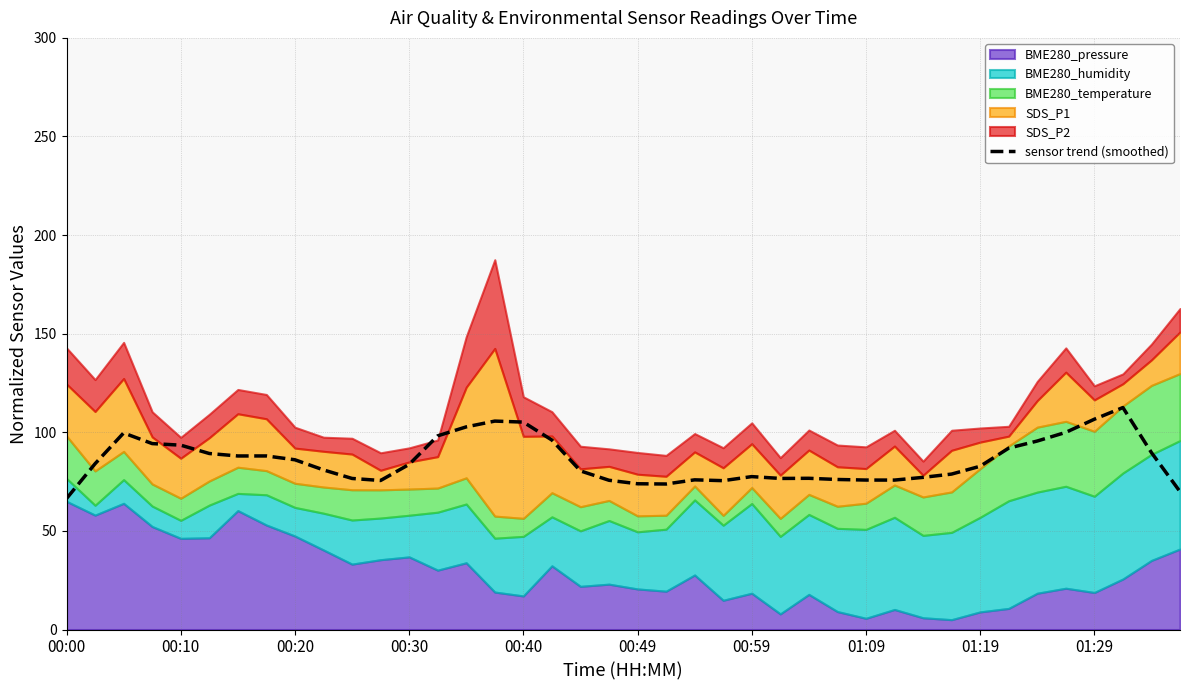

What is the highest value of the sensor trend (smoothed) series?

112.6